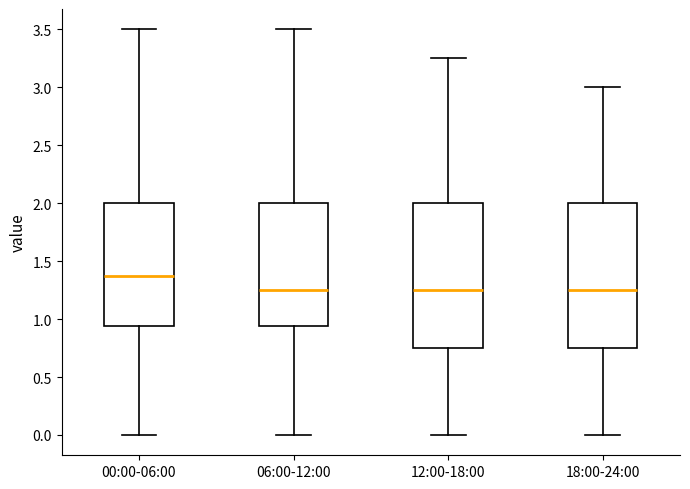

Which box has the highest median line?

00:00-06:00